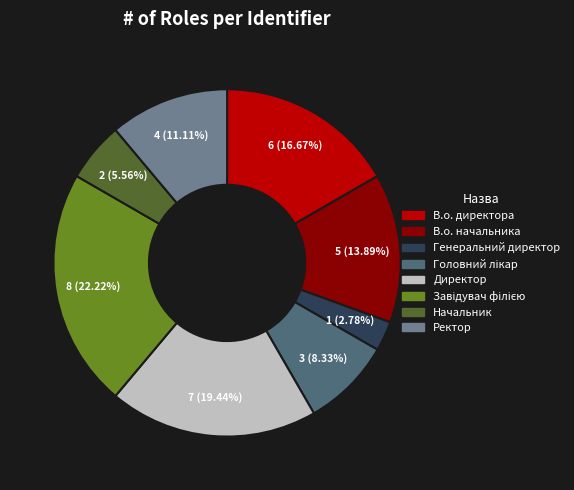

Do Начальник and Генеральний директор together represent more than half of the pie?

No